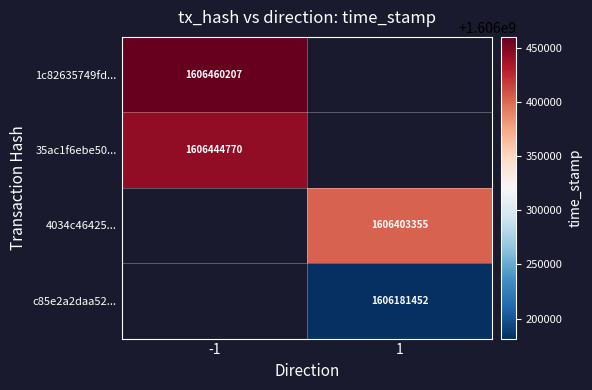

True or false: c85e2a2daa52... has a value of 1606181452 at 1.

True